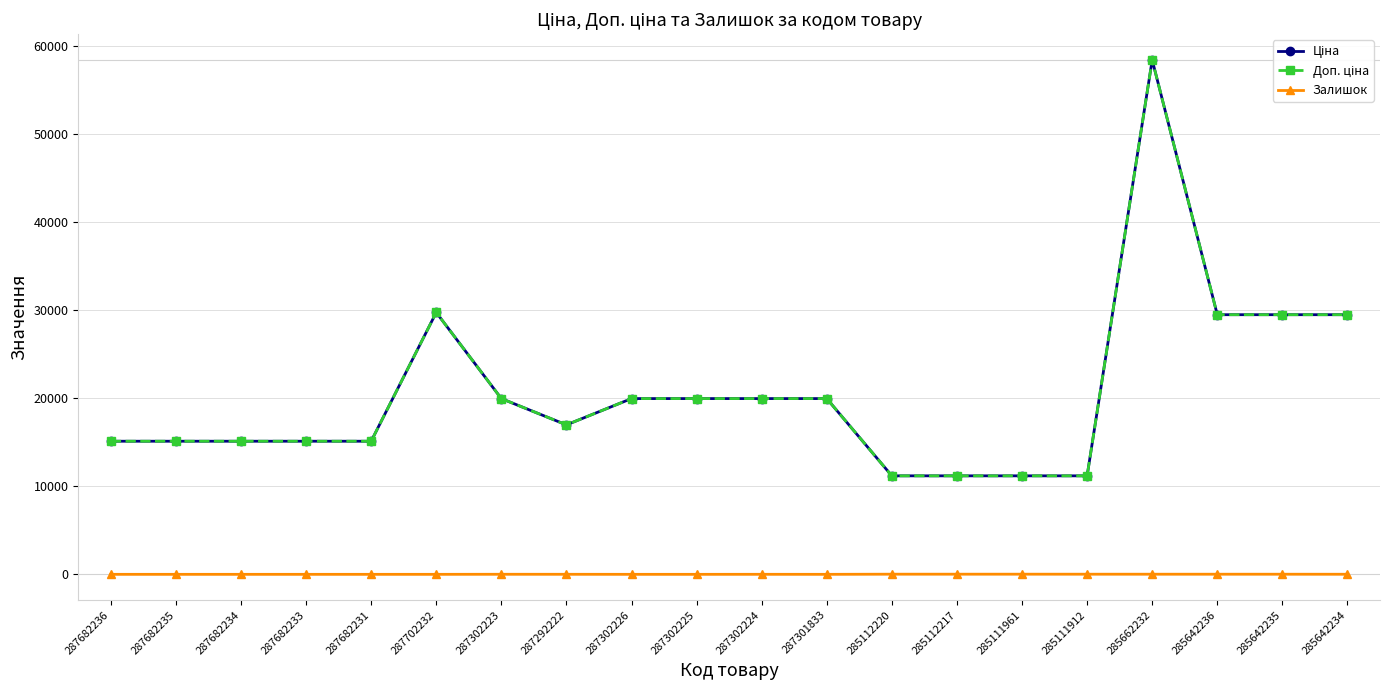

At which category does Ціна reach its first local peak?

287702232